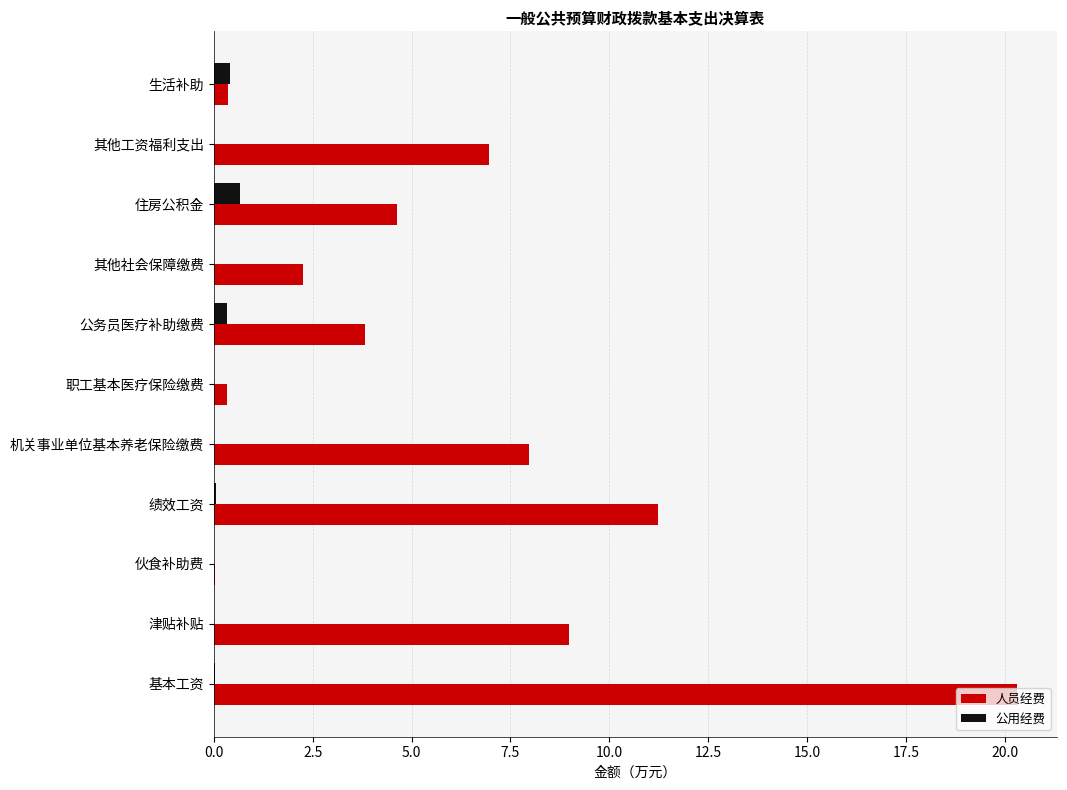

What is the sum of all 公用经费 values?

1.5